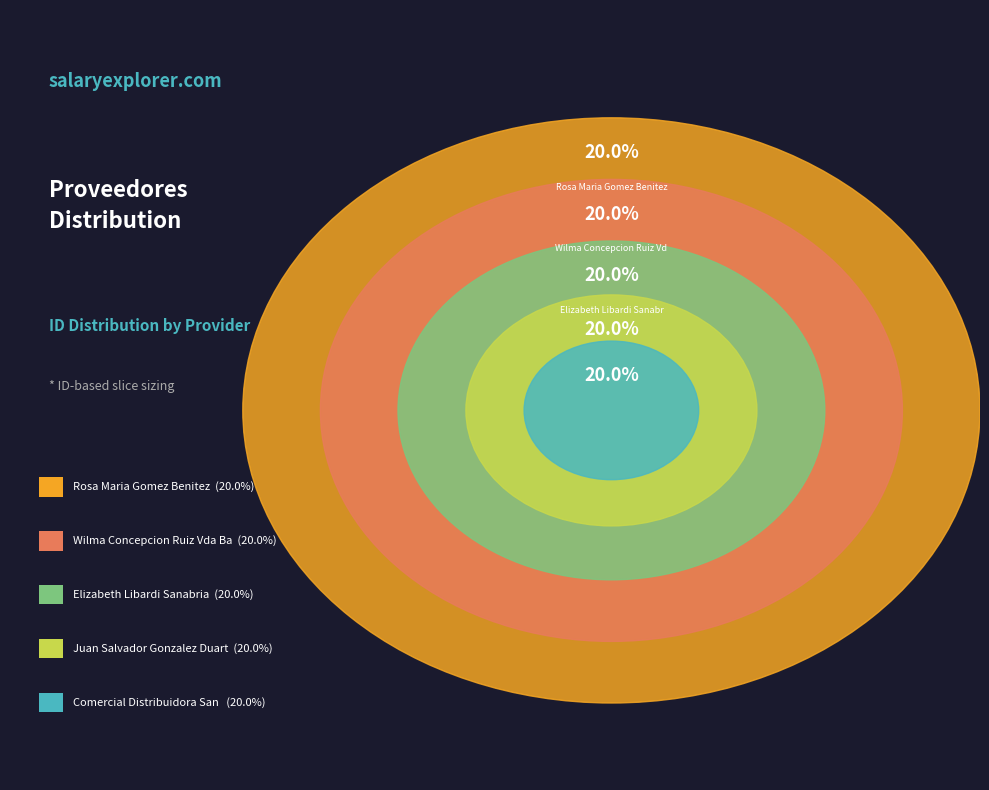

Approximately how many times larger is the value at juan-salvador-gonzalez-duarte compared to wilma-concepcion-ruiz-vda-barua?

1.0